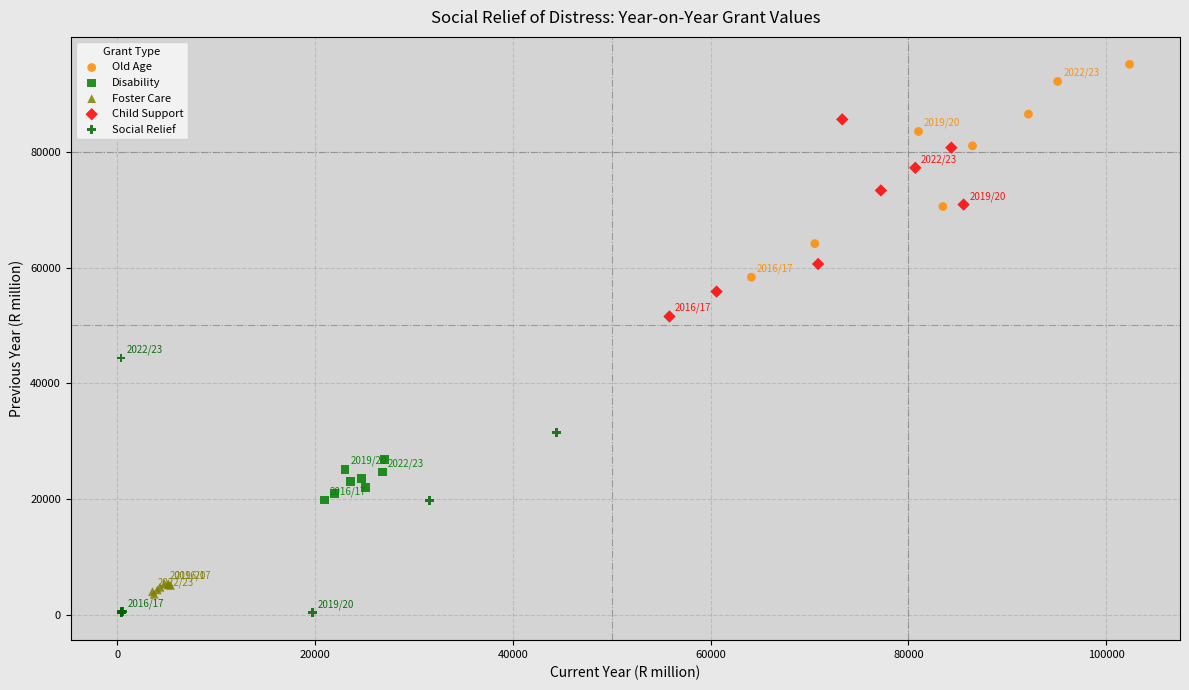

Which series reaches the maximum Y coordinate?

Old Age